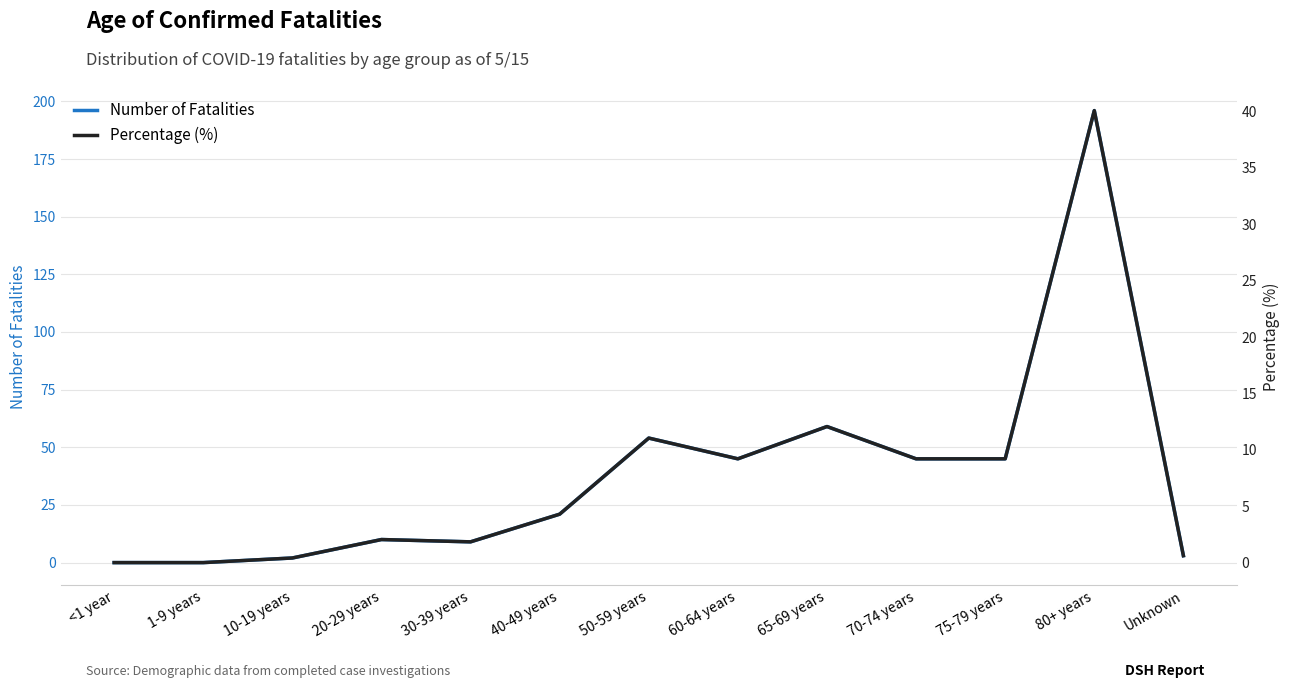

True or false: Number of Fatalities has more than 2 interior local peaks.

True